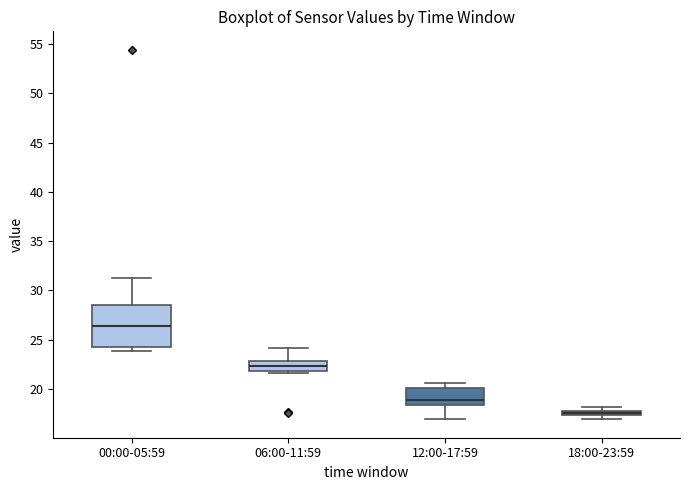

Which box's median line is the lowest?

18:00-23:59